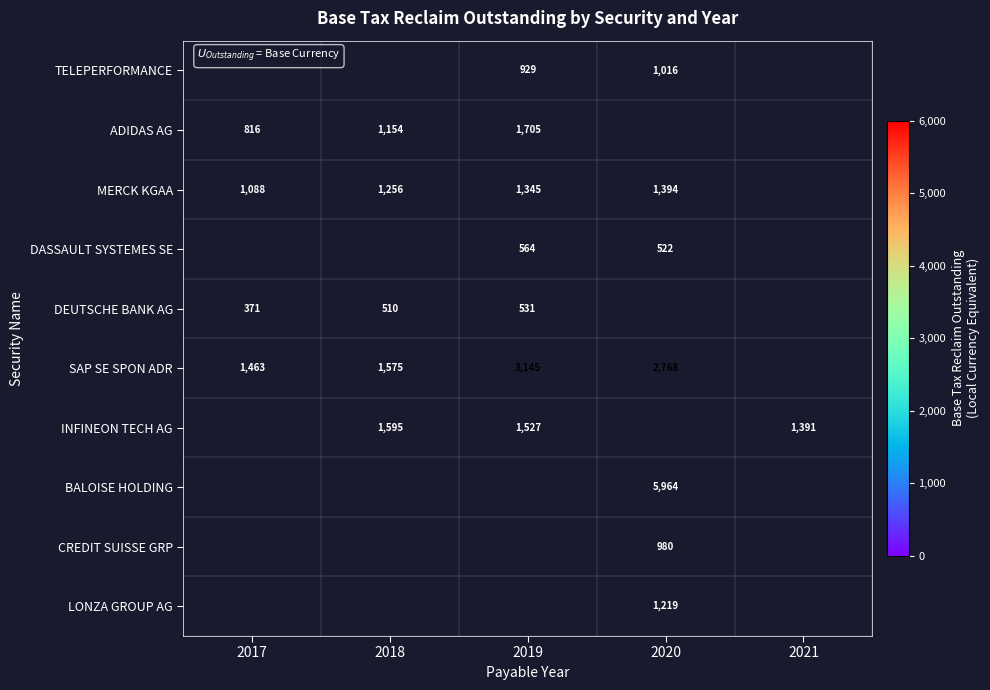

Is the value of DASSAULT SYSTEMES SE at 2020 greater than the value of DEUTSCHE BANK AG at 2019?

No